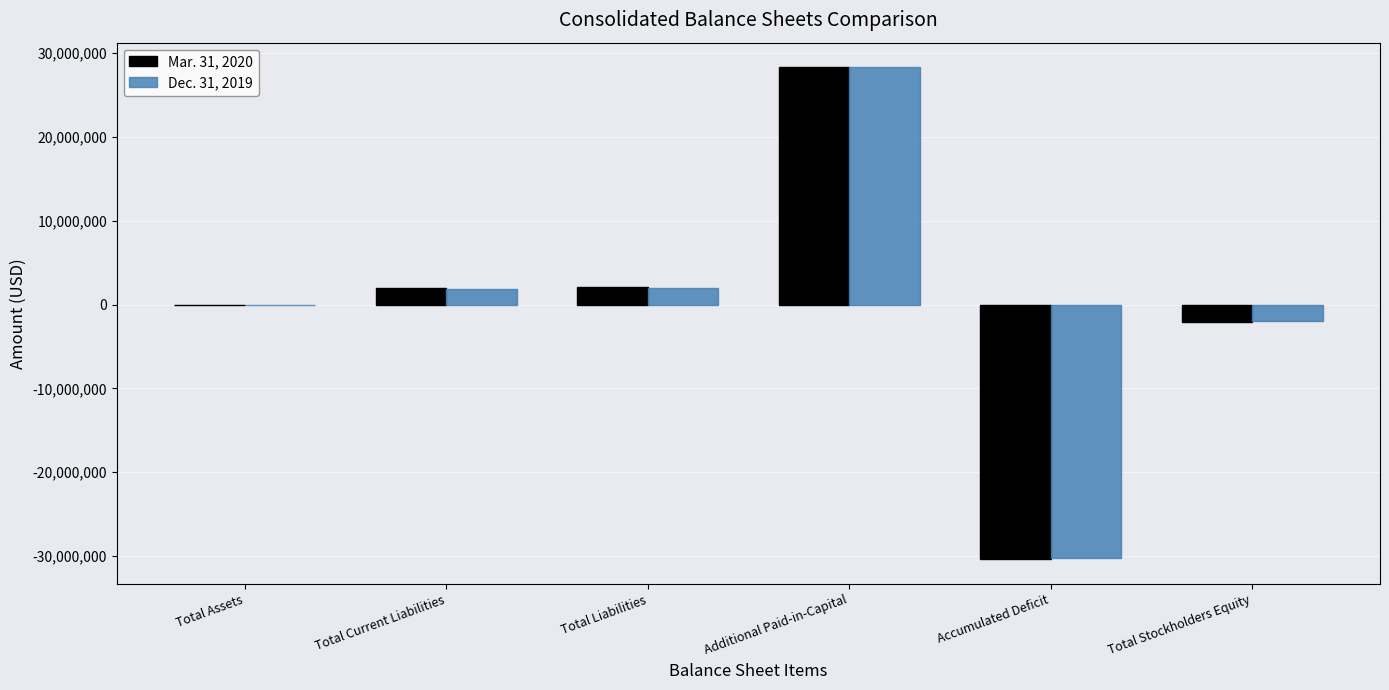

Read the Mar. 31, 2020 value at Total Liabilities, to the nearest 50.

2071700